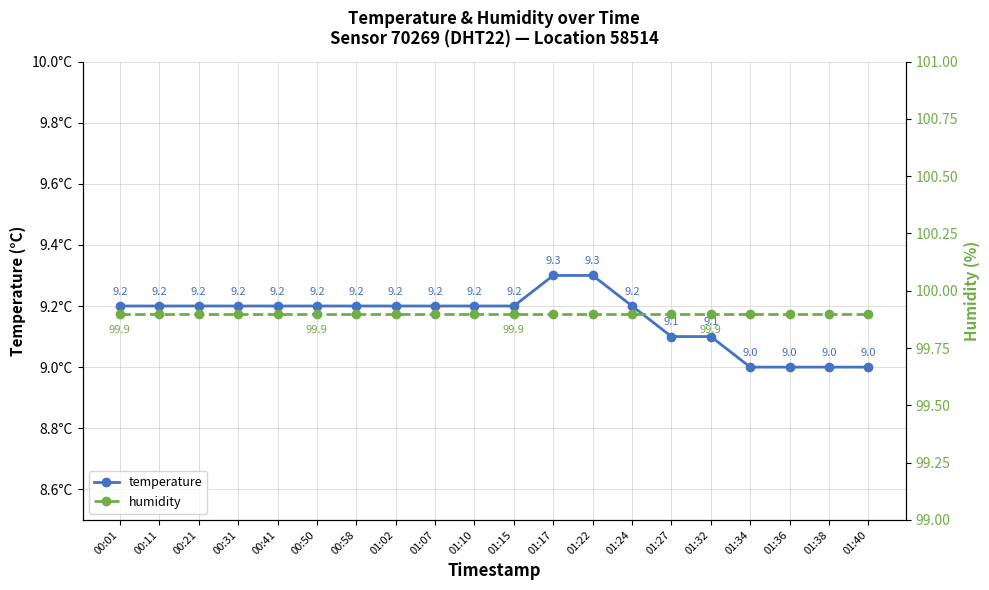

What is the value of the temperature point at the 17th from the left?

9.0